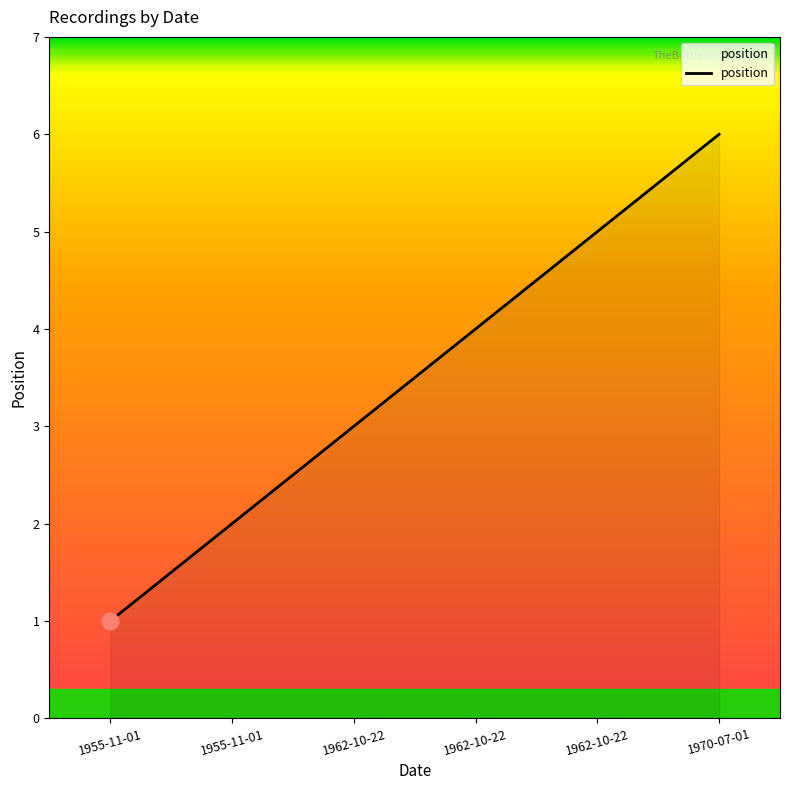

How many lines are shown in the chart?

1